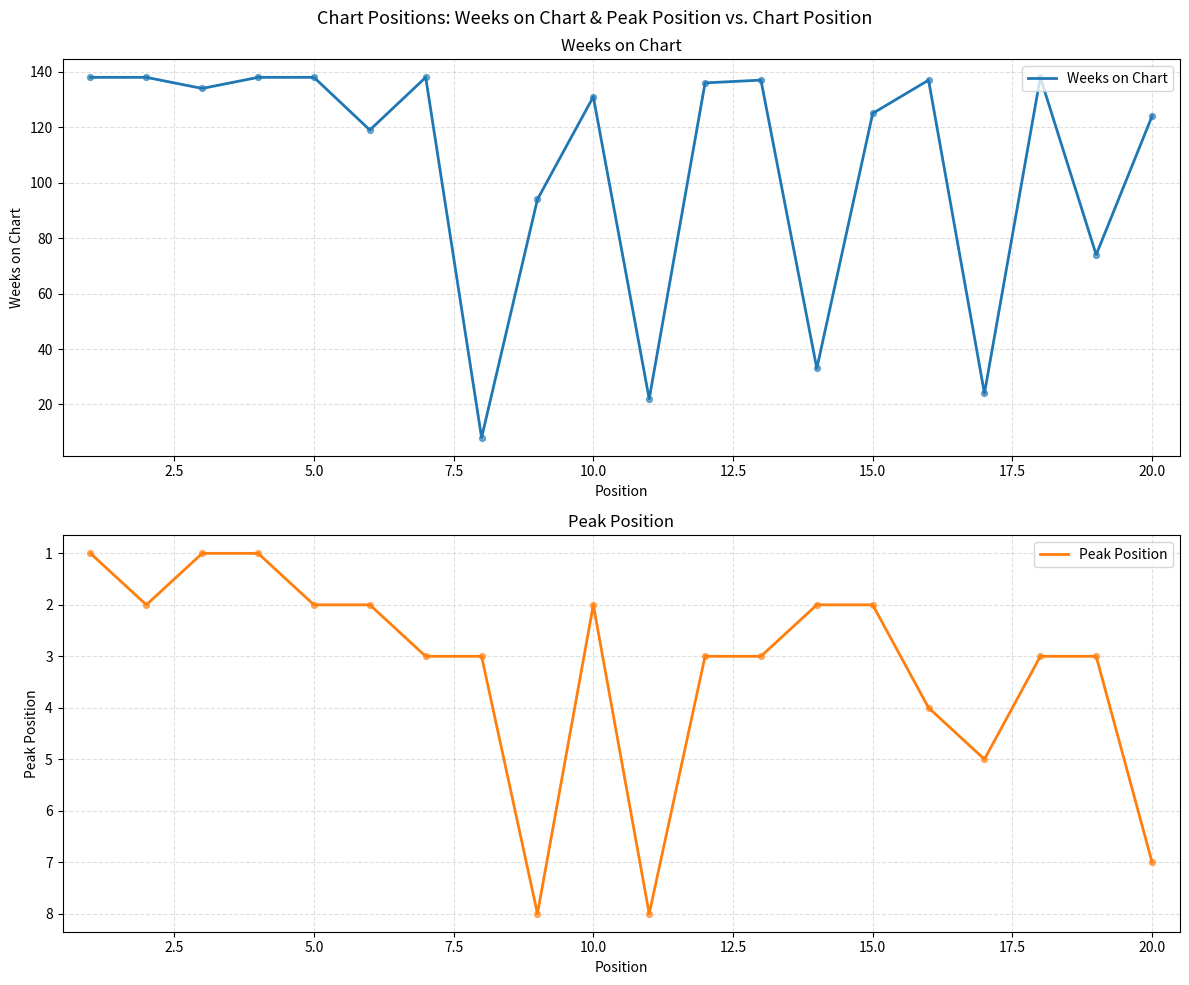

Which series contains the highest Y value?

Weeks on Chart